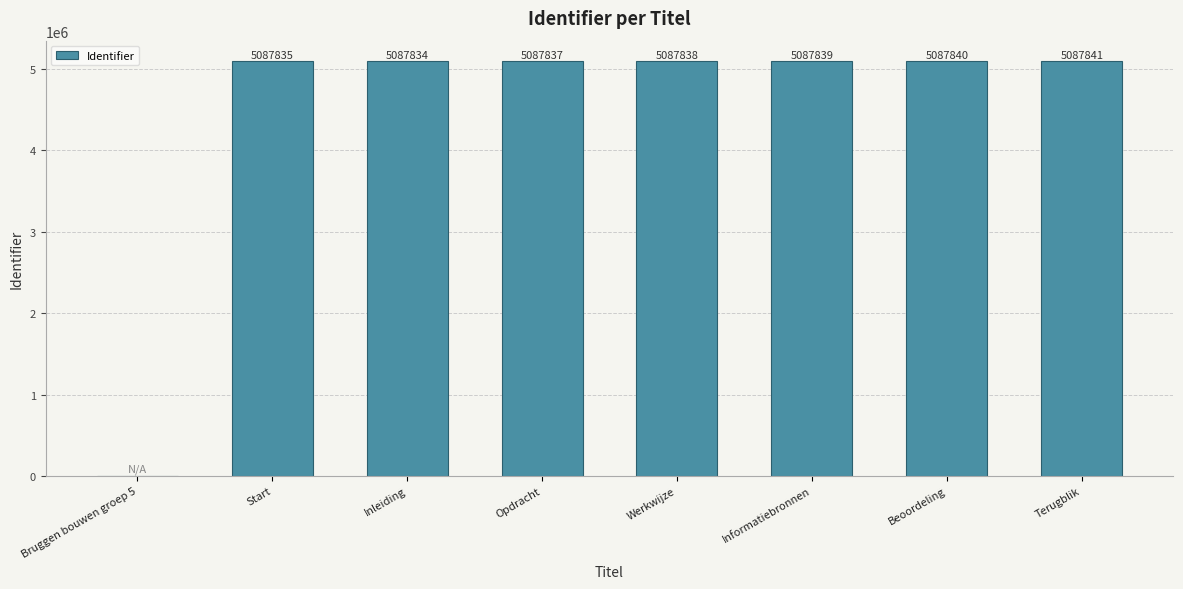

True or false: the data shows 5087834 at Inleiding.

True